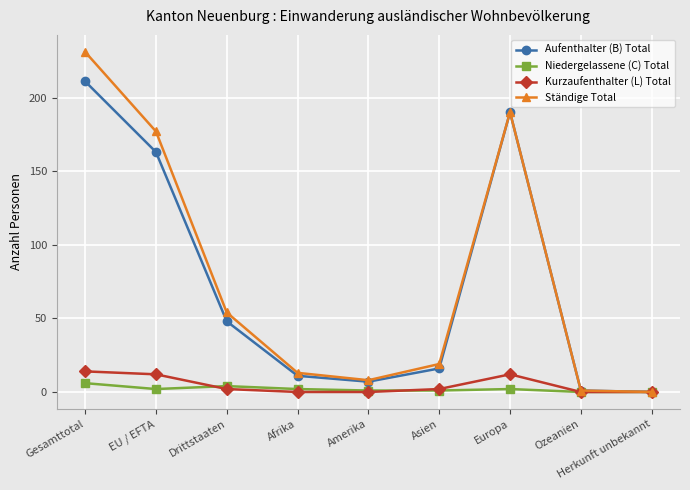

What is the maximum value for Ständige Total?

231